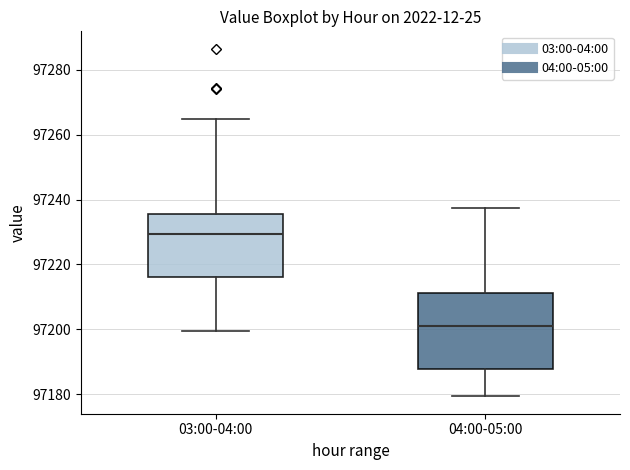

Reading left to right, read every box against the y-axis: the position of its median line, the range the box covers, and the ends of its whiskers. The values are not printed on the chart, so give them approximately, as read against the axis.

03:00-04:00: median 97230, box 97216 to 97236, whiskers 97200 to 97264
04:00-05:00: median 97200, box 97188 to 97212, whiskers 97180 to 97238